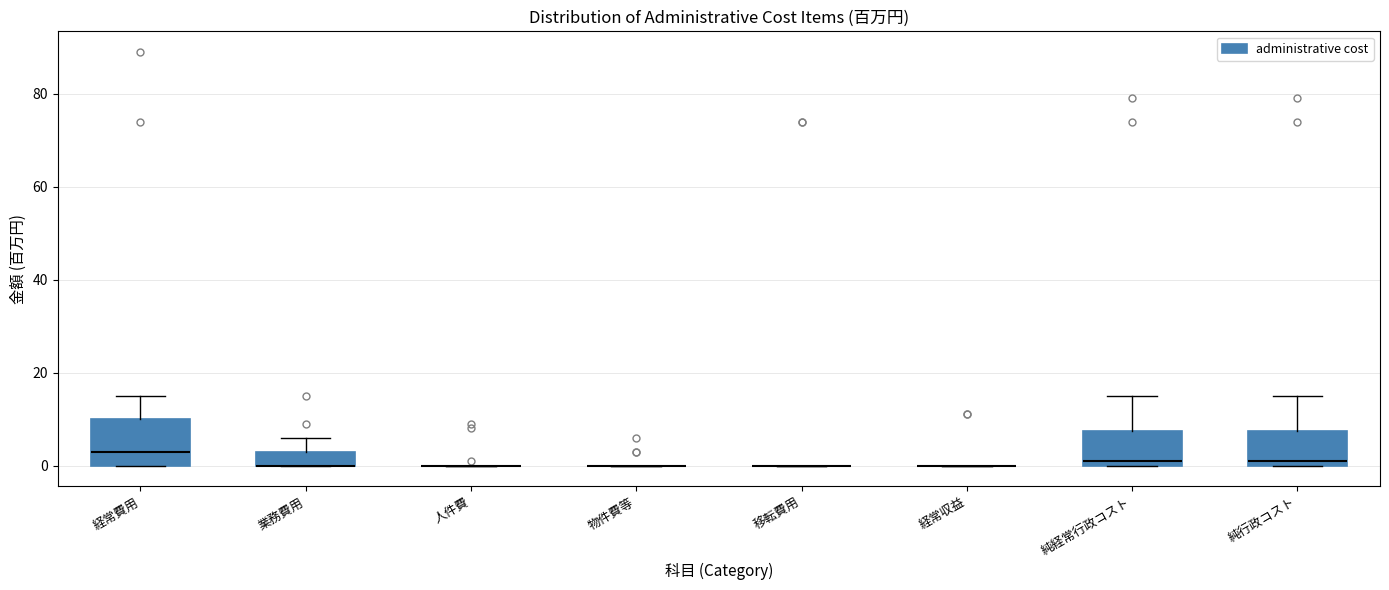

Reading left to right, transcribe this box plot: for each box, give where its median line is, the range the box spans, and where its two whiskers end, as read against the y-axis. The values are not printed on the chart, so give them approximately, as read against the axis.

経常費用: median 4, box 0 to 10, whiskers 0 to 16
業務費用: median 0 (drawn on the box's lower edge), box 0 to 4, whiskers 0 to 6
人件費: box collapsed to a line at 0, whiskers 0 to 0
物件費等: box collapsed to a line at 0, whiskers 0 to 0
移転費用: box collapsed to a line at 0, whiskers 0 to 0
経常収益: box collapsed to a line at 0, whiskers 0 to 0
純経常行政コスト: median 2, box 0 to 8, whiskers 0 to 16
純行政コスト: median 2, box 0 to 8, whiskers 0 to 16